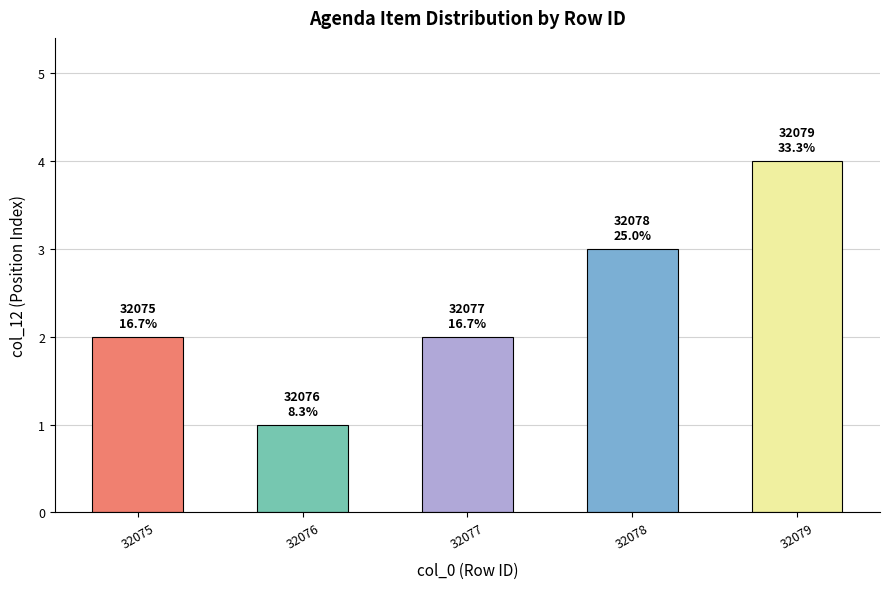

What is the maximum value shown in the chart?

4